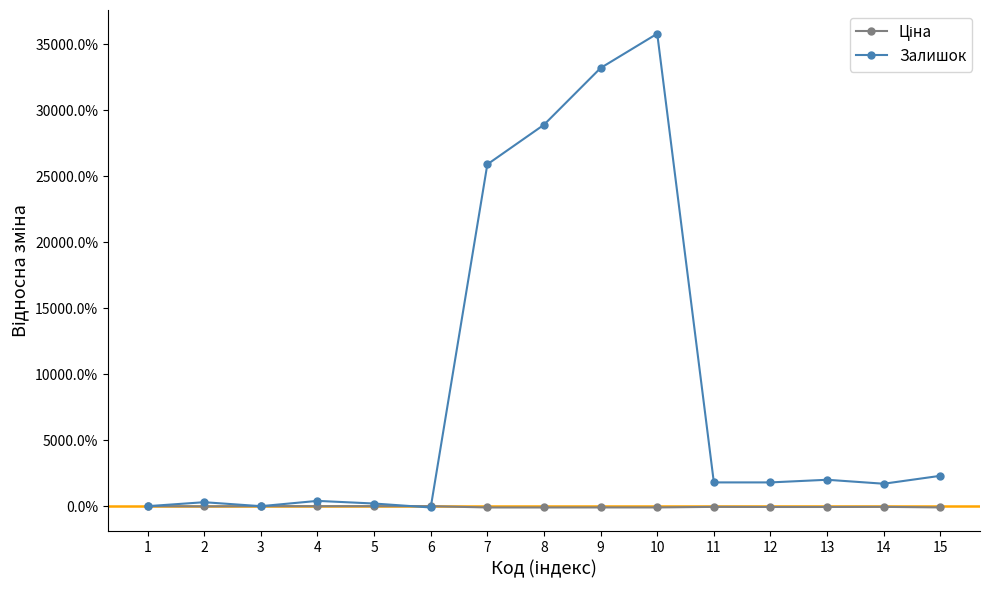

Is this an area chart (filled region under the line)?

No